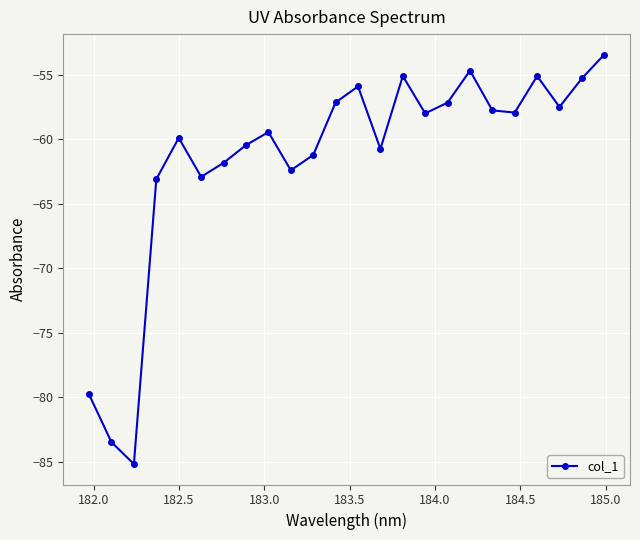

What is the value of the 17th point from the left?

-57.1